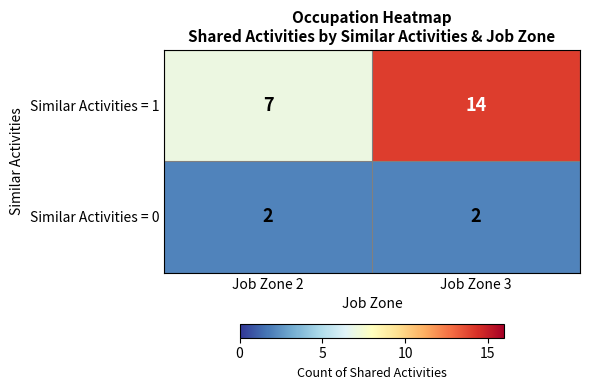

List the series in order of their overall mean, lowest first.

Similar Activities = 0, Similar Activities = 1